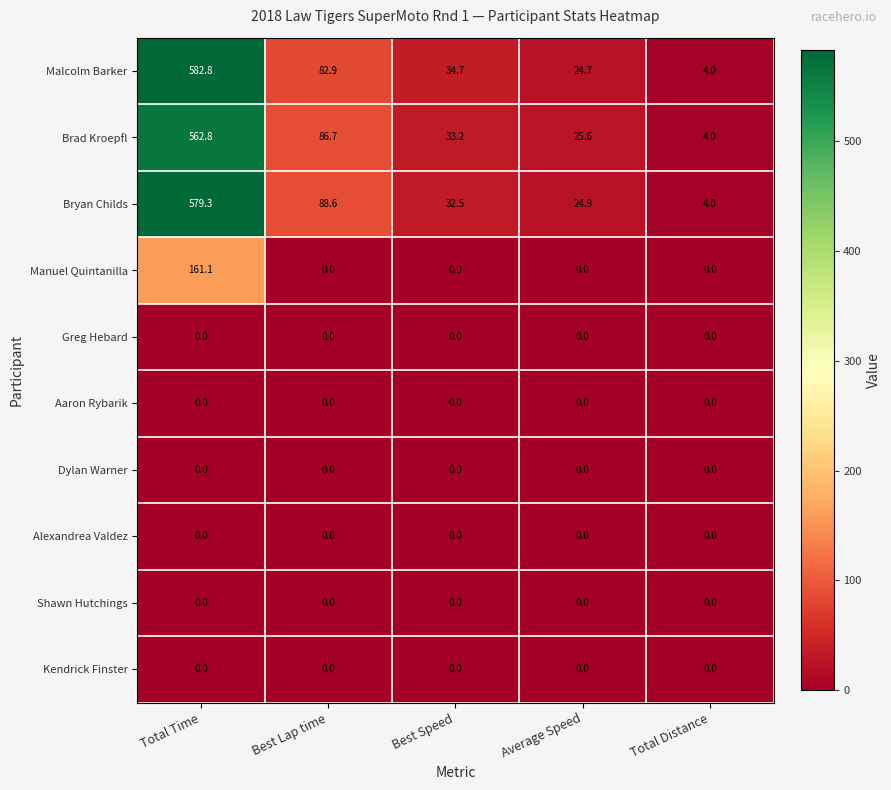

What is the sum of the Bryan Childs values at Average Speed and Best Lap time?

113.5